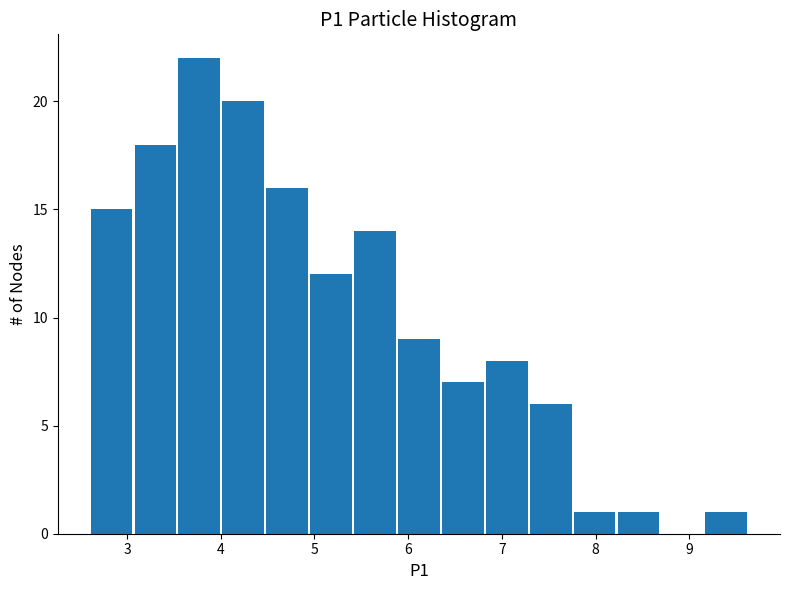

Reading left to right, transcribe this chart: for each bar, give the range it covers on the x-axis and its height. Neither the bar edges nor the heights are printed on the chart, so give them approximately, as read against the axes.

2.6 to 3.1: 15
3.1 to 3.5: 18
3.5 to 4.0: 22
4.0 to 4.5: 20
4.5 to 4.9: 16
4.9 to 5.4: 12
5.4 to 5.9: 14
5.9 to 6.3: 9
6.3 to 6.8: 7
6.8 to 7.3: 8
7.3 to 7.8: 6
7.8 to 8.2: 1
8.2 to 8.7: 1
8.7 to 9.2: 0
9.2 to 9.6: 1